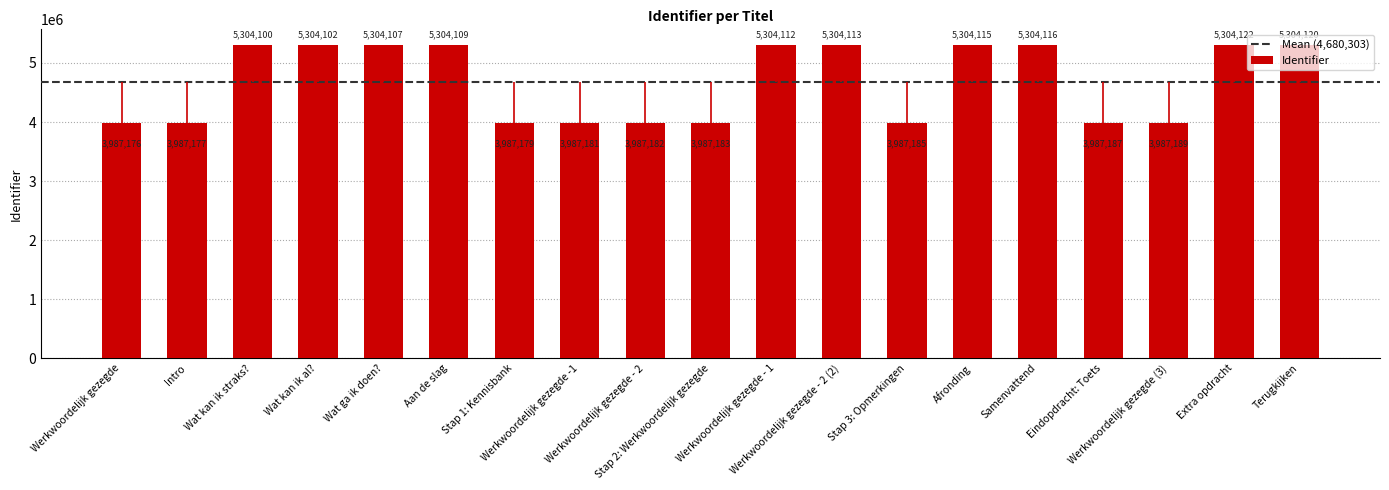

What is the difference between the values at Aan de slag and Stap 3: Opmerkingen?

1316924